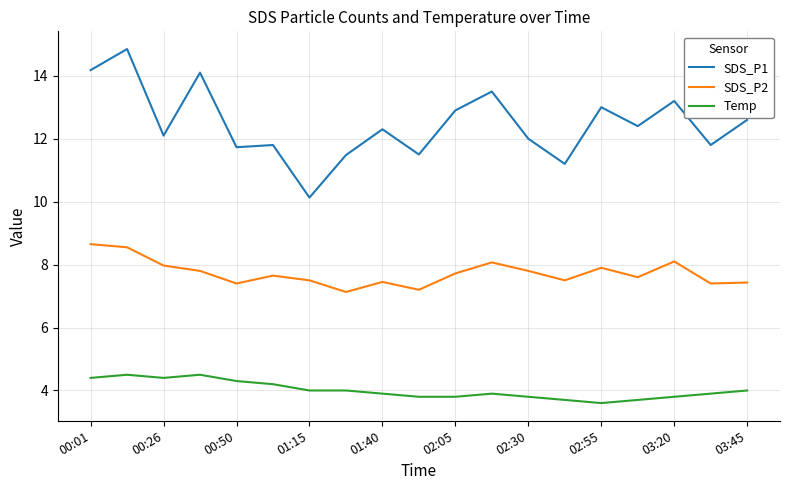

What is the difference between the maximum and minimum values in the Temp series?

0.9